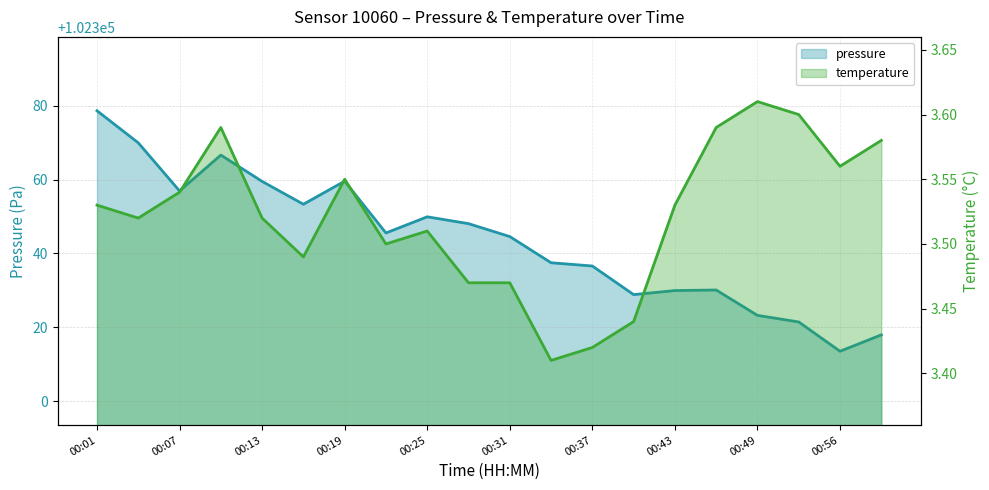

How many interior local valleys does the pressure series have?

5